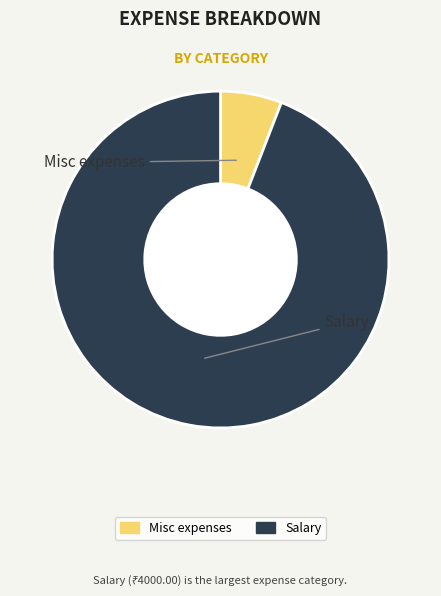

The Salary slice represents 86% of the pie. True or false?

False